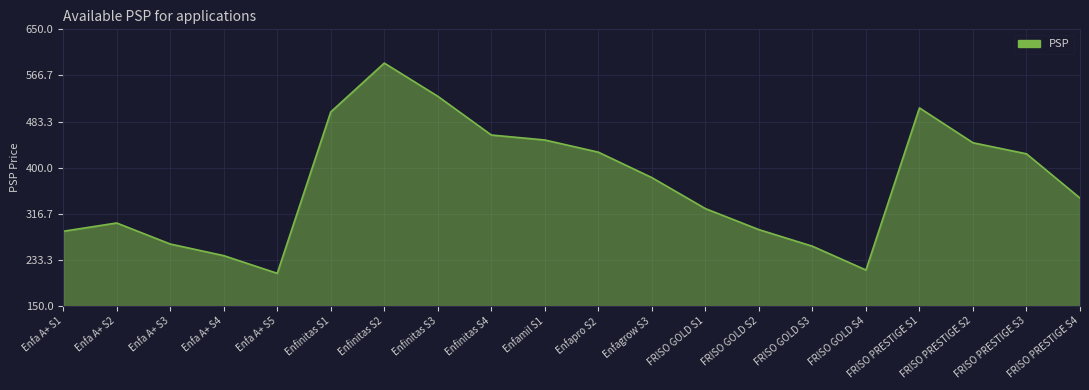

What is the difference between the maximum and minimum values?

380.0